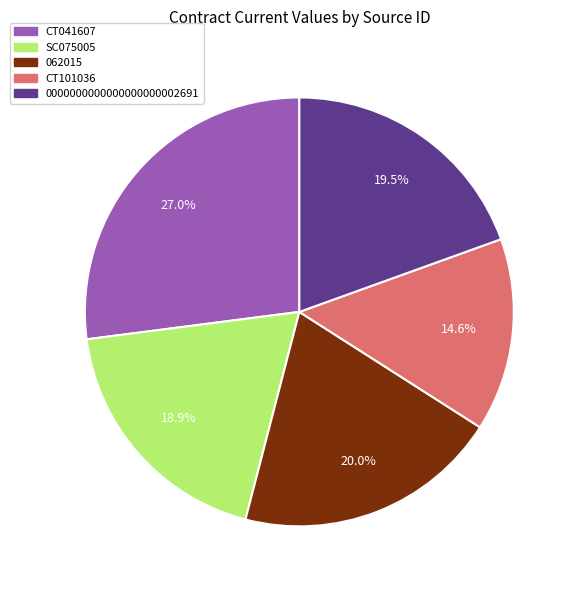

Approximately how many times larger is the value at 0000000000000000000002691 compared to SC075005?

1.0